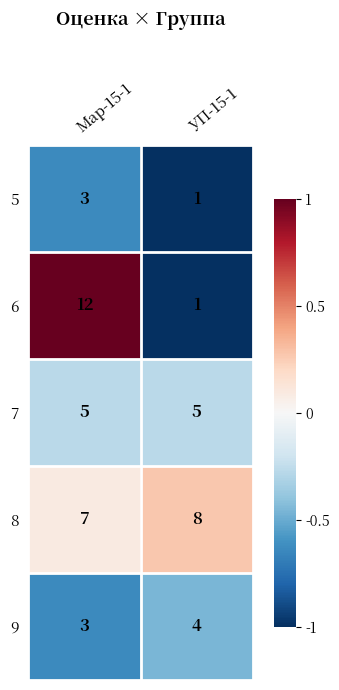

What is the average value of the 7 series?

5